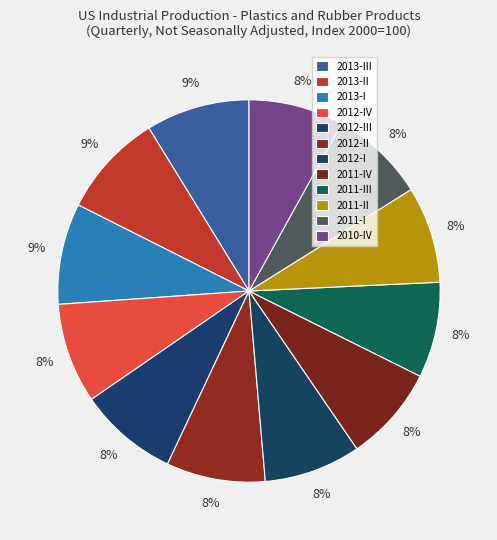

To the nearest percent, what portion does 2012-III represent?

8%